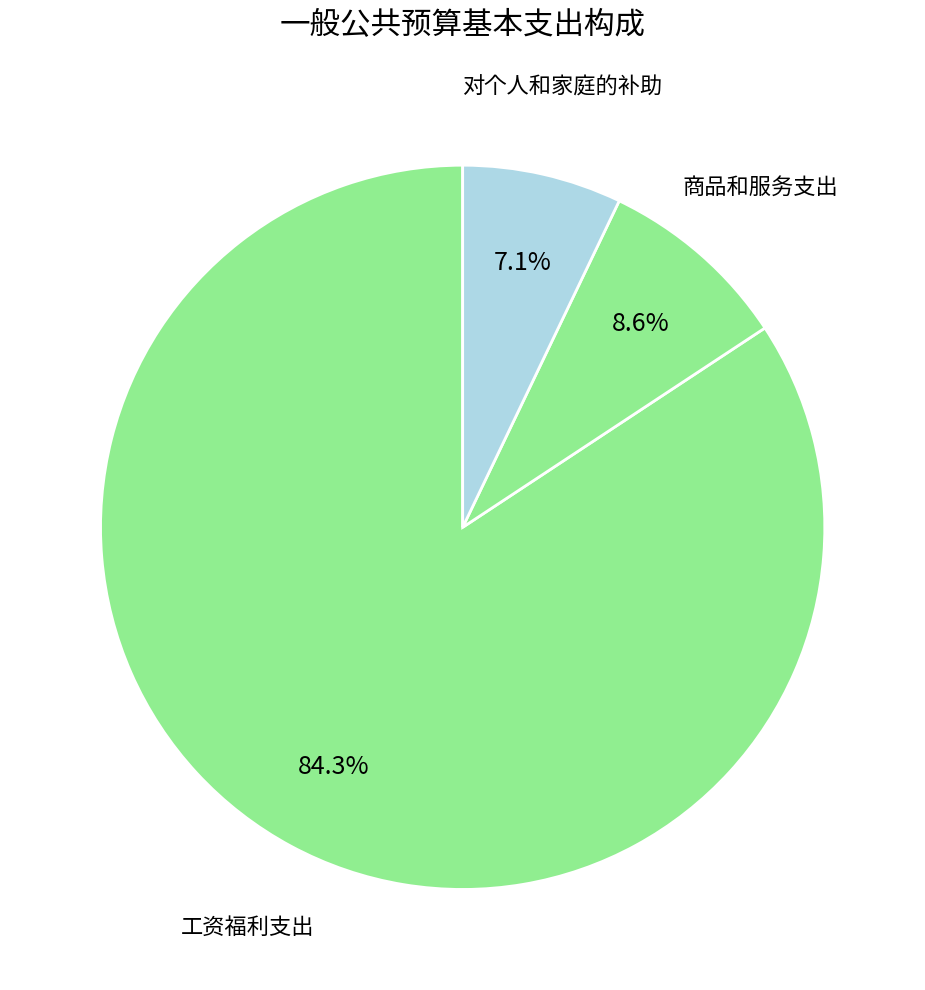

What percentage is NOT represented by 对个人和家庭的补助?

92.9%